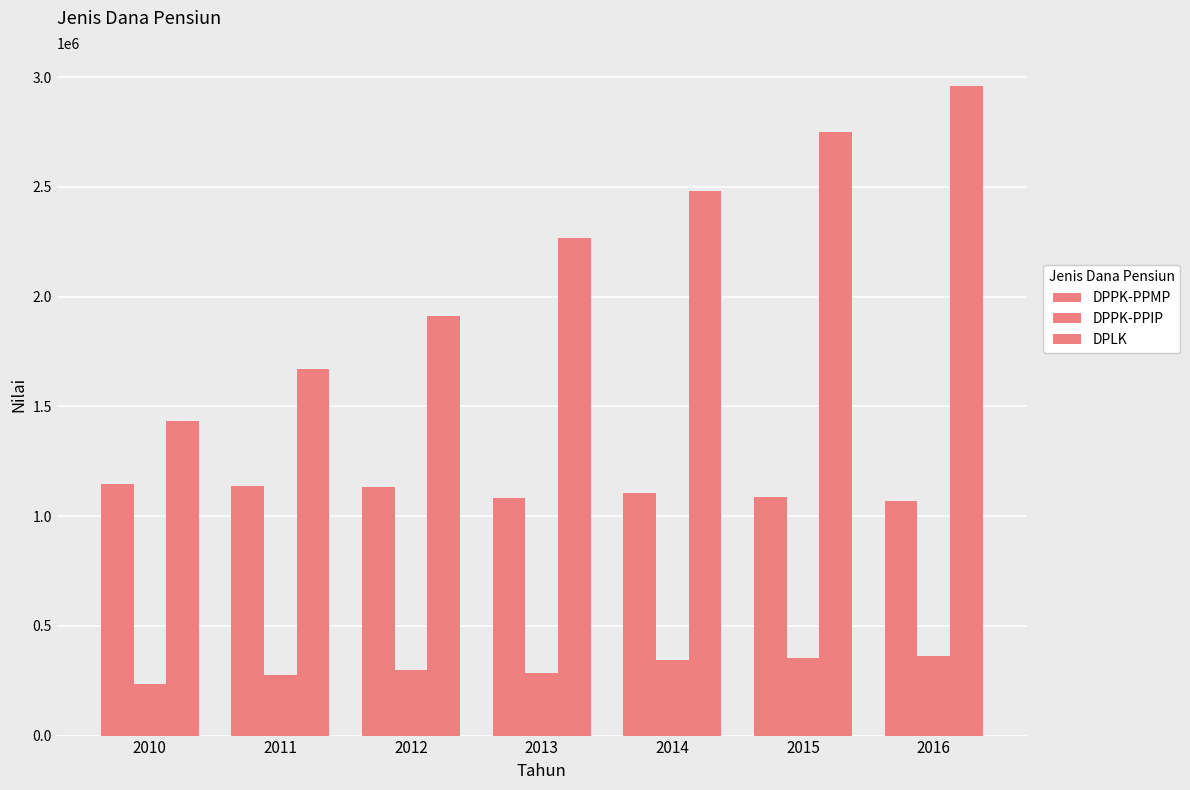

At which label does DPPK-PPMP first exceed 1103840?

2010